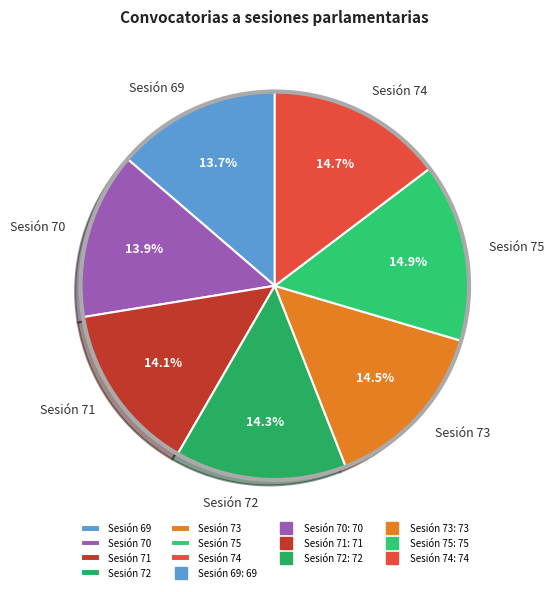

Approximately how many times larger is the value at Sesión 69 compared to Sesión 74?

0.9